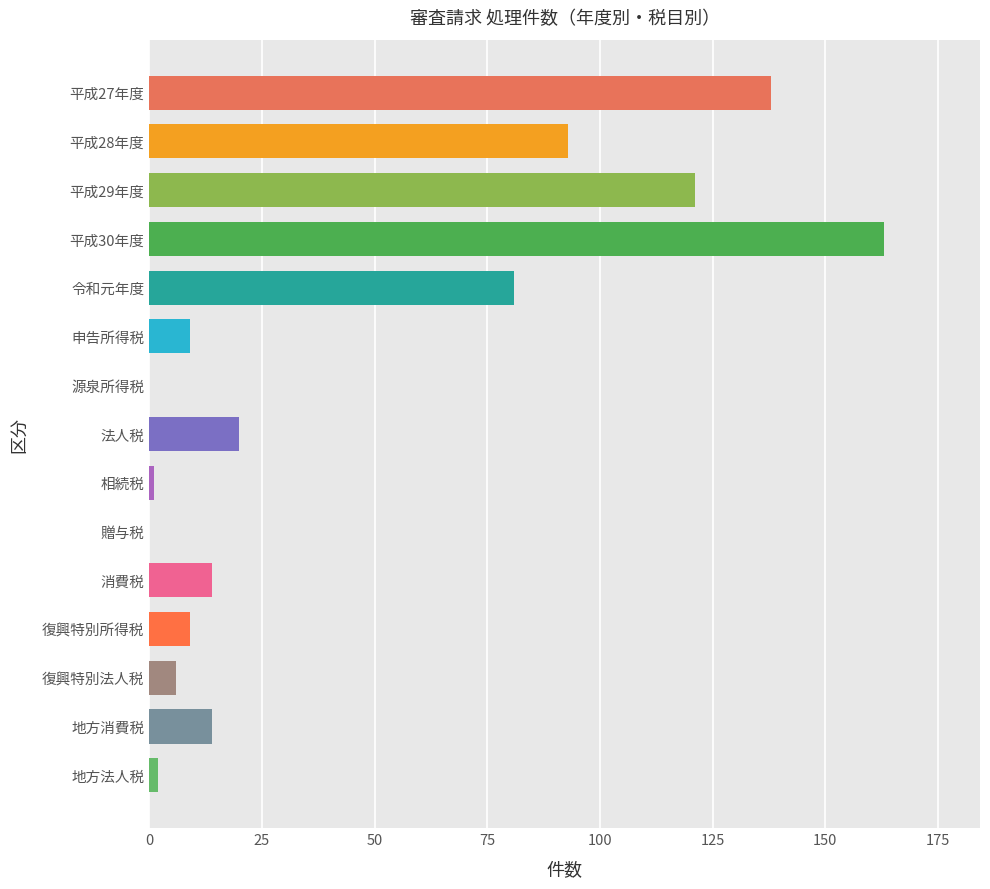

Which category has the highest value across all series?

平成30年度